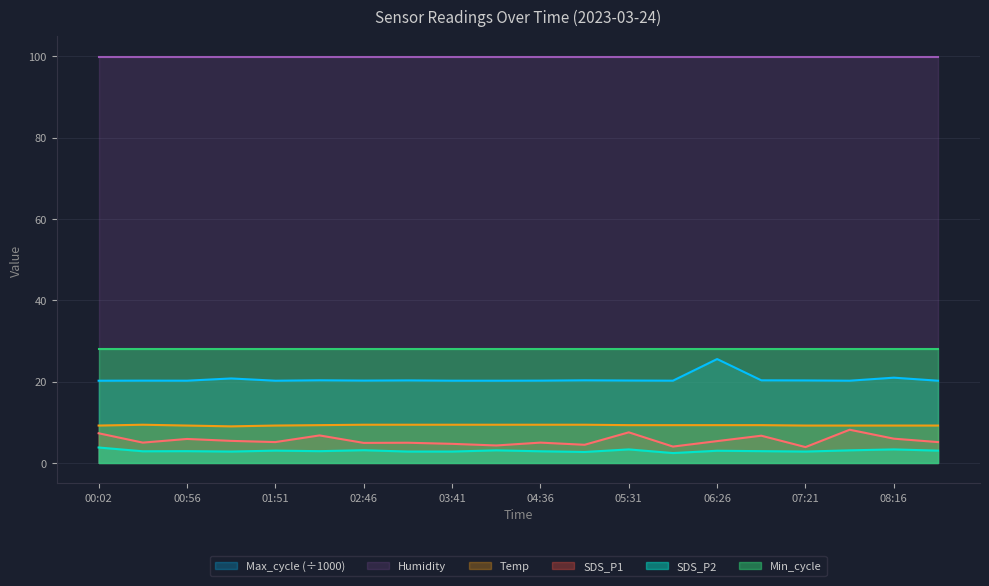

In SDS_P2, how many points are lower than both neighbors (excluding endpoints)?

6